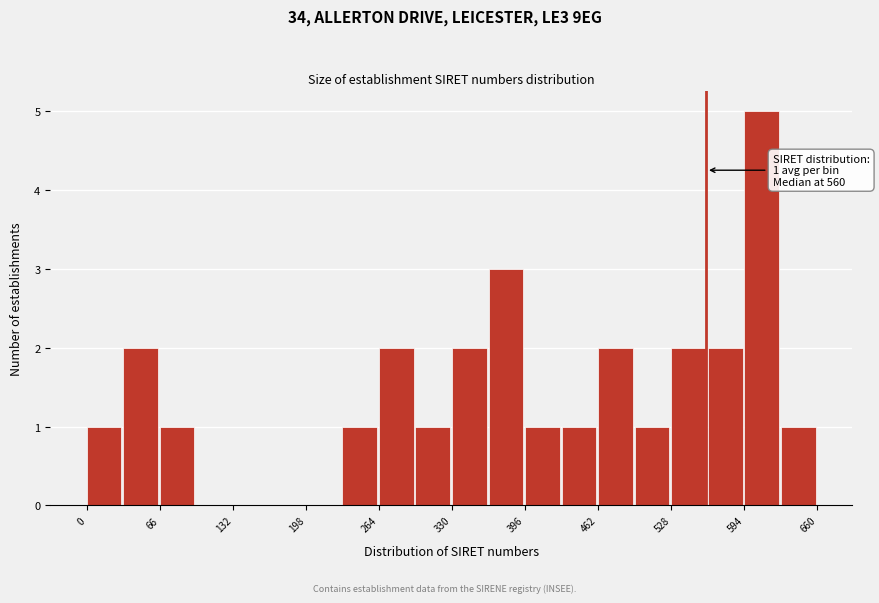

Read against the x-axis, roughly where is the centre of the tallest bar?

610